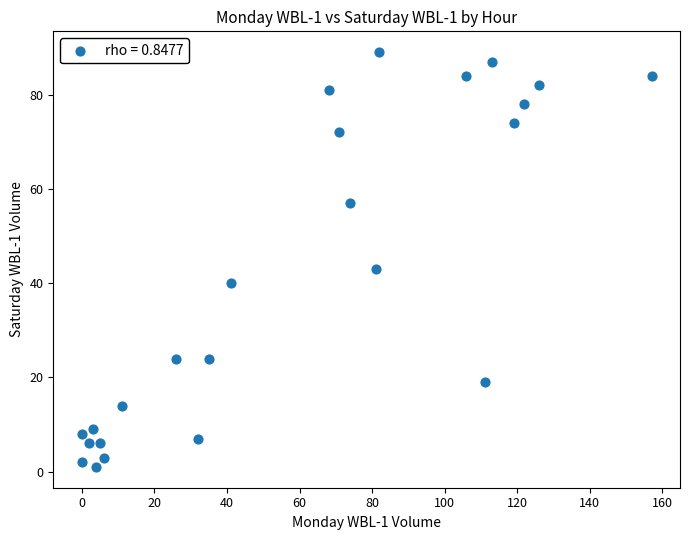

What is the range of Y values (max minus min)?

88